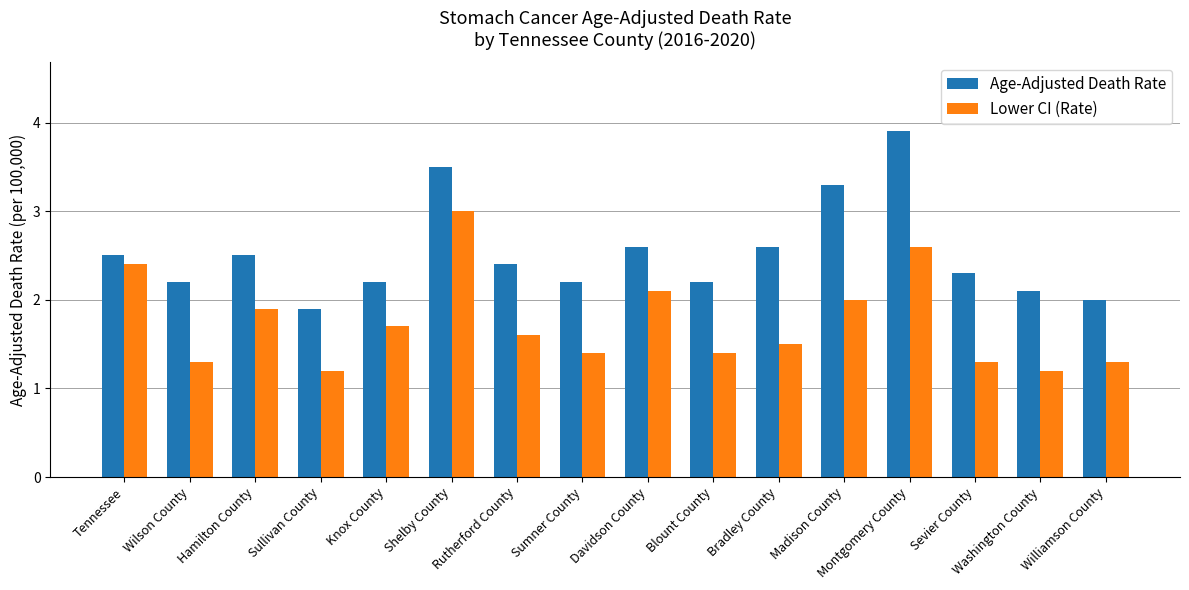

Which series has the largest range (max minus min)?

Age-Adjusted Death Rate